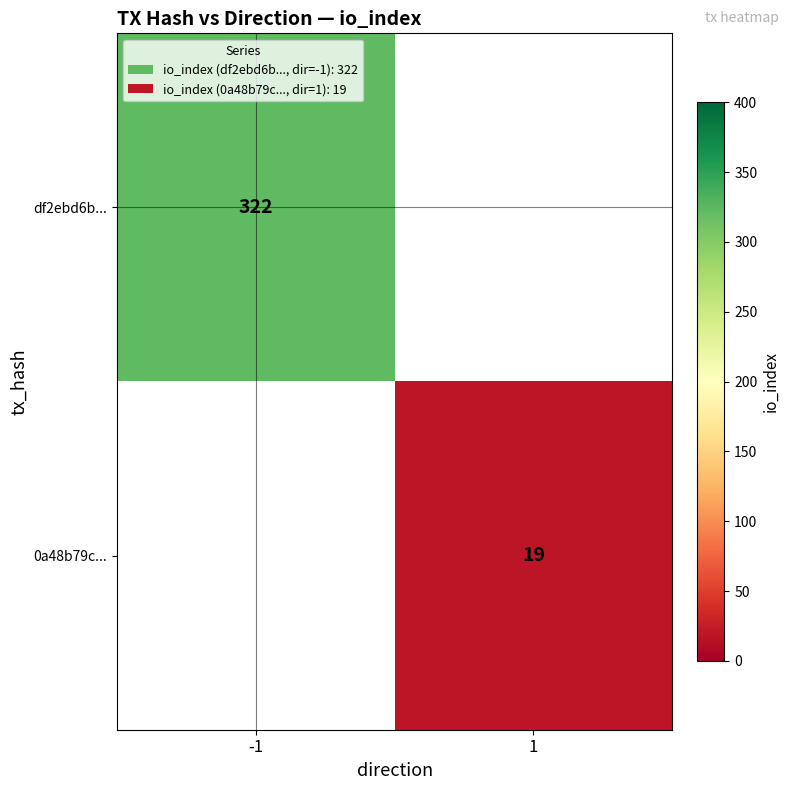

How many series are shown in this chart?

2